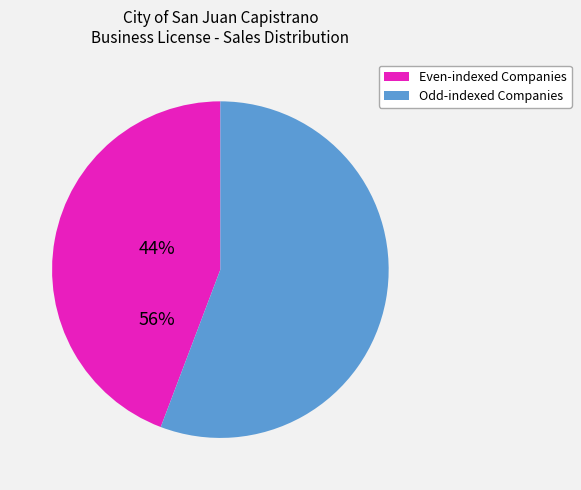

Is there a majority slice in this chart?

Yes